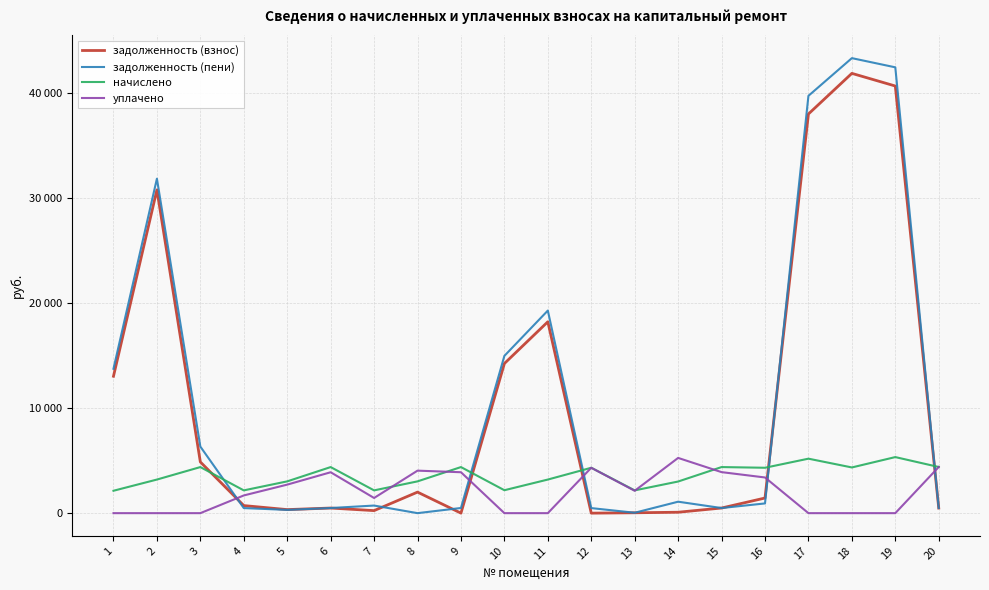

What are all the series names shown in the legend?

задолженность (взнос), задолженность (пени), начислено, уплачено